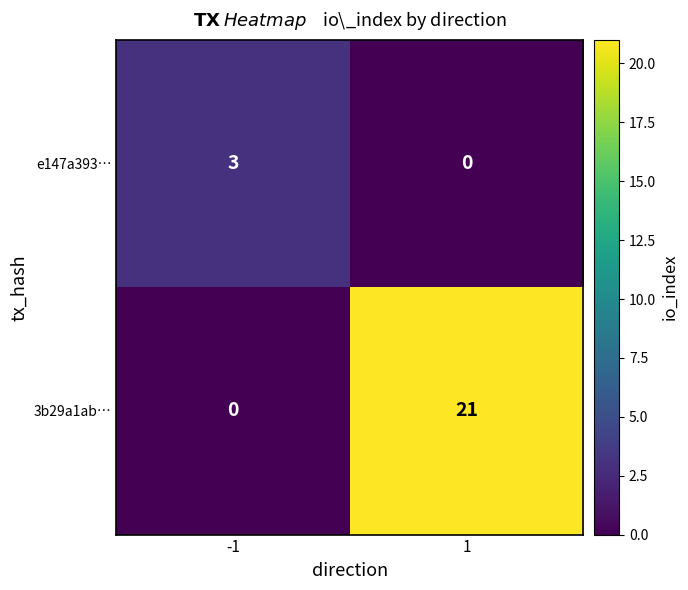

The e147a393… series shows 0 at 1. True or false?

True